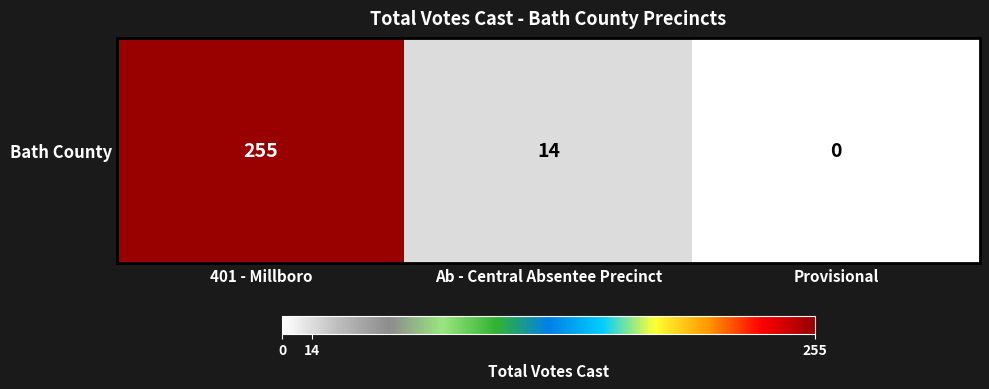

Rank the categories by value from highest to lowest.

401 - Millboro, Ab - Central Absentee Precinct, Provisional